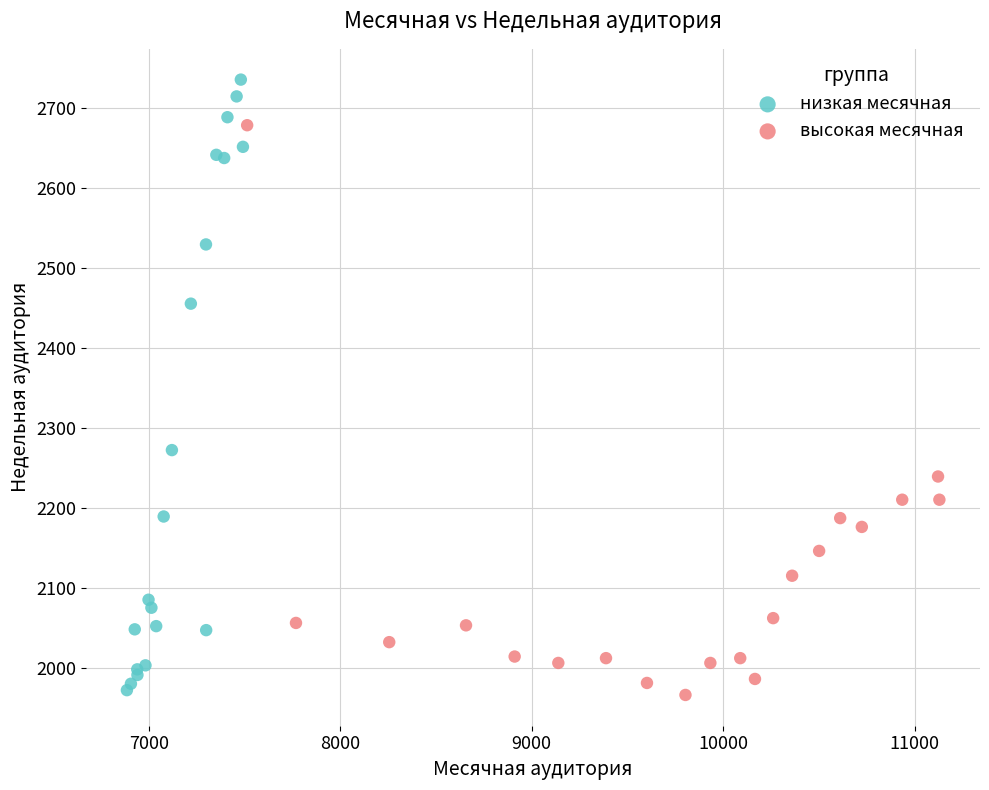

Which series has the widest spread of Y values?

низкая месячная